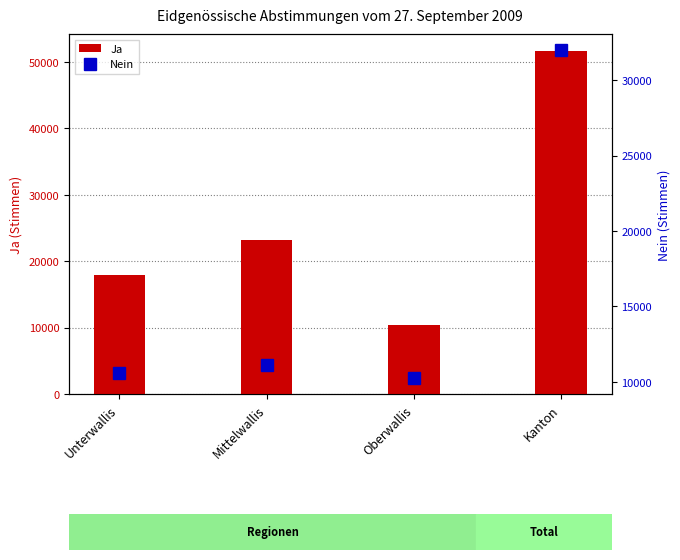

At which label does Nein first exceed 11134?

Kanton